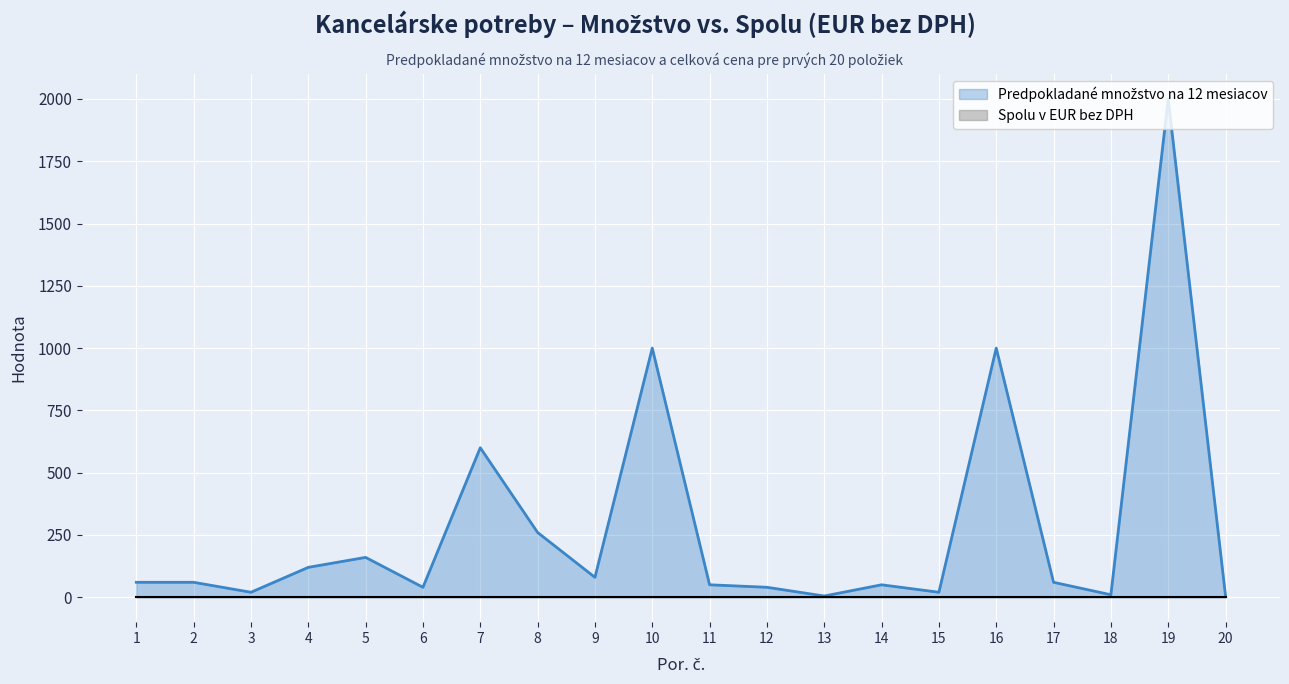

What is the approximate value at 5?

160